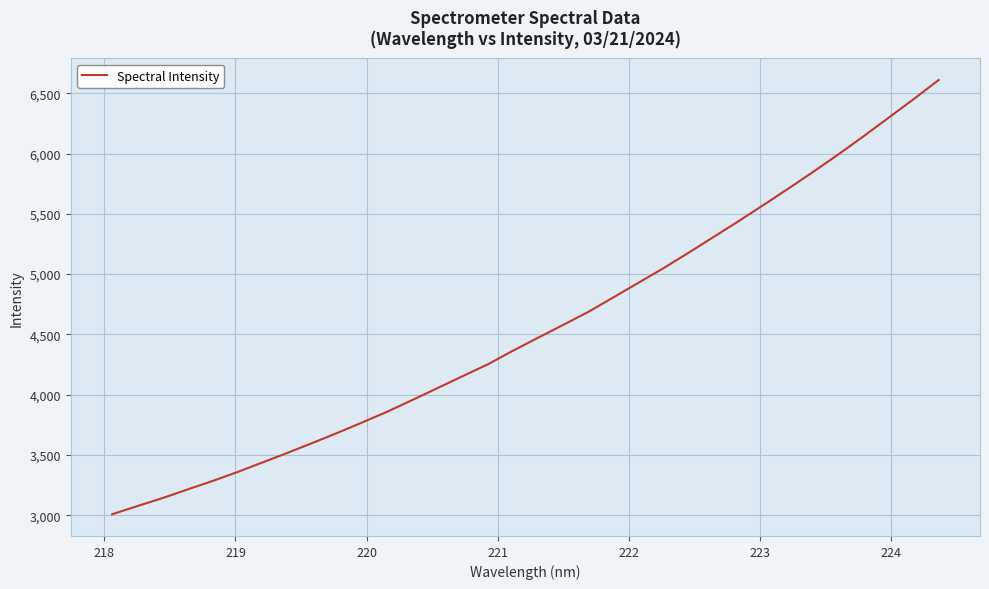

What is the difference between the maximum and minimum values?

3602.2